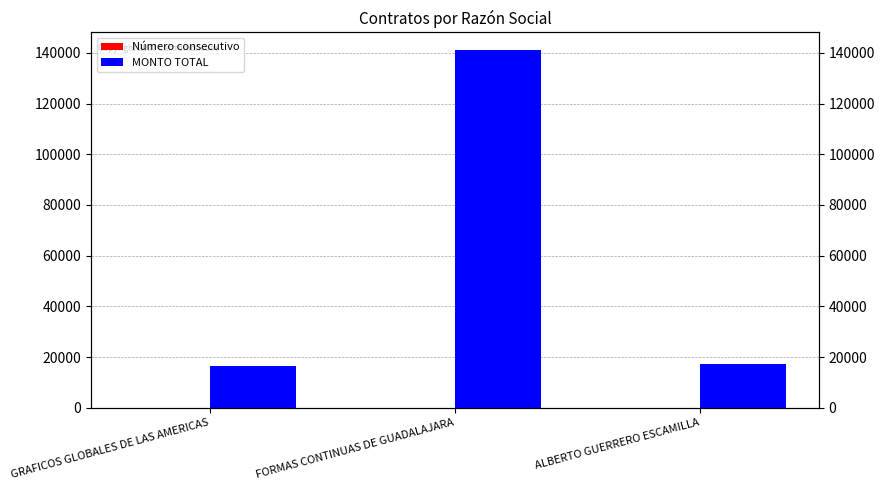

What is the spread (max minus min) of values at GRAFICOS GLOBALES DE LAS AMERICAS?

16571.0